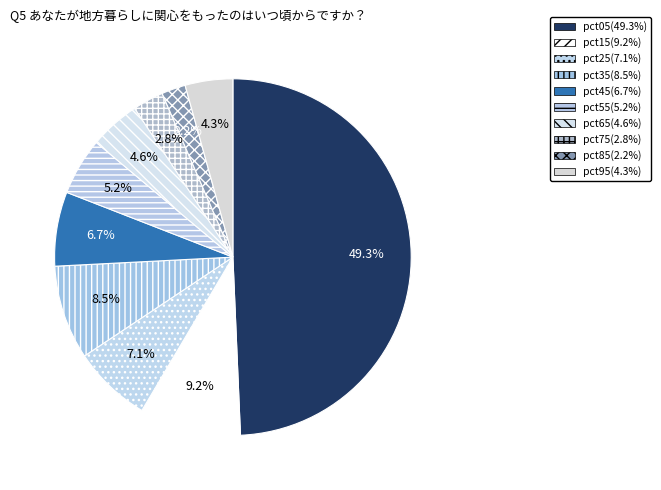

To the nearest percent, what percentage of the pie is pct15?

9%